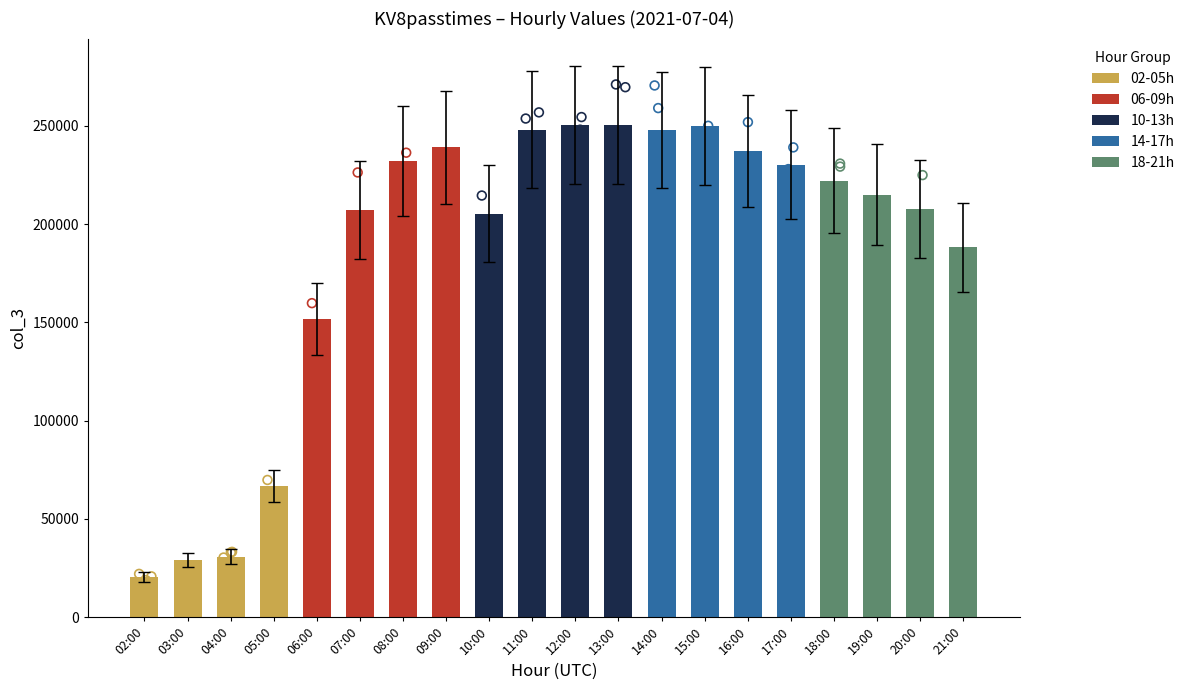

What is the change in value from 03:00 to 15:00?

+220688